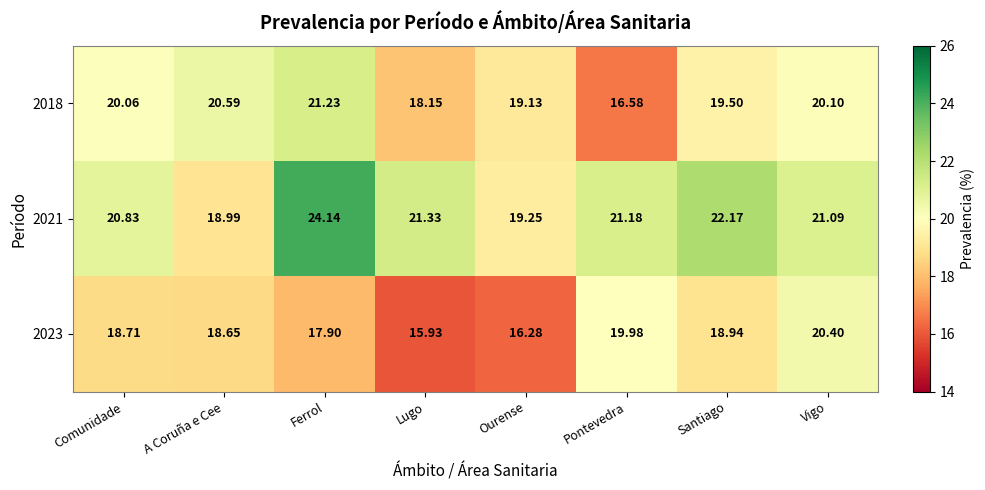

List the series in order of their peak value, highest first.

2021, 2018, 2023